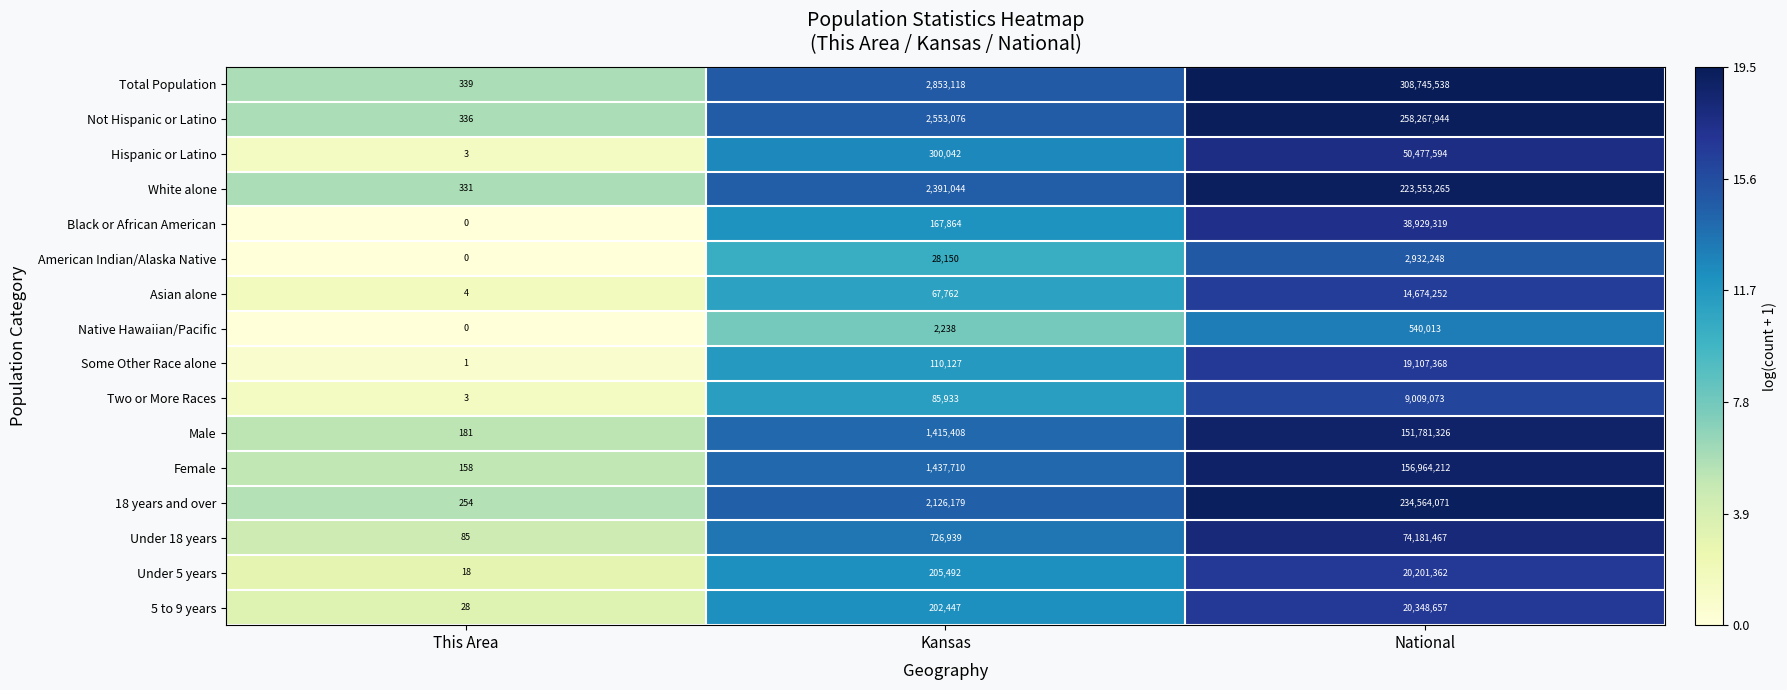

What is the total value across all series at Kansas?

14673529